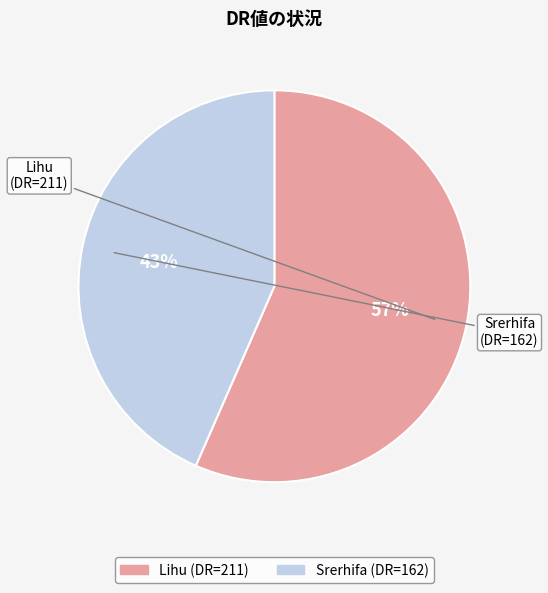

Approximately how many times larger is the value at Srerhifa compared to Lihu?

0.8